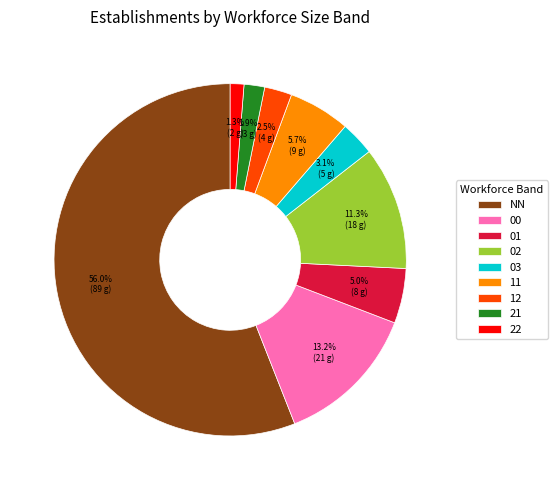

To the nearest percent, what is the average slice percentage?

11%